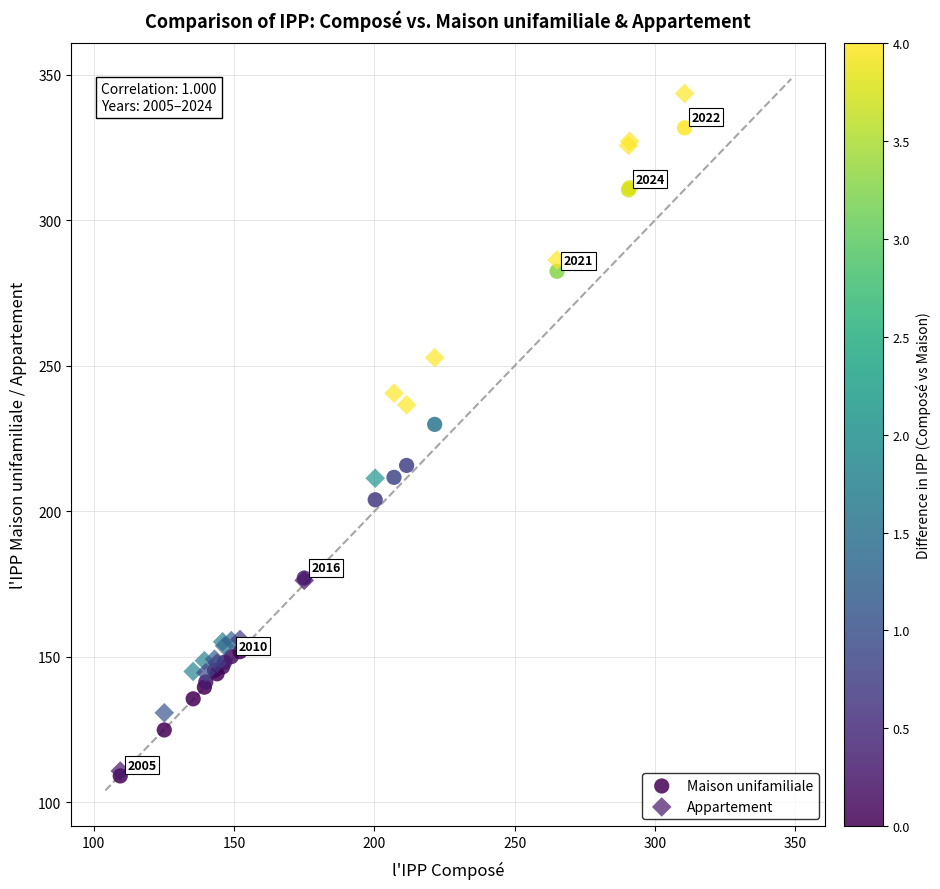

What are all the series names shown in the legend?

Maison unifamiliale, Appartement